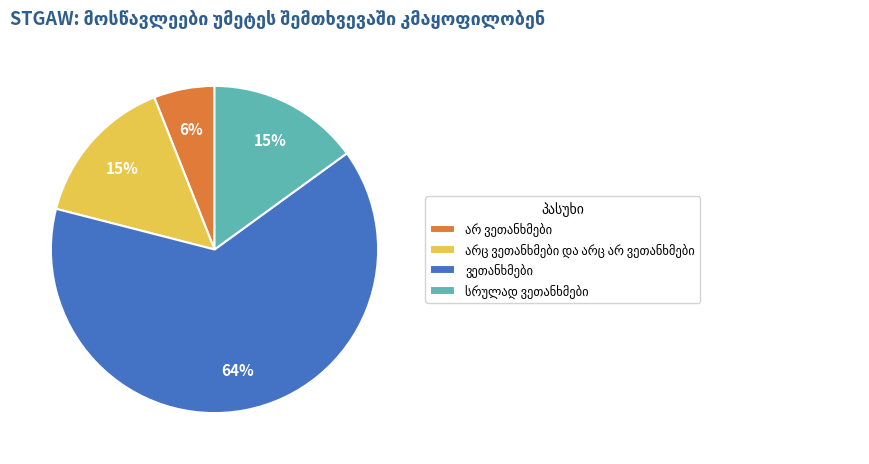

Does any single category account for the majority?

Yes